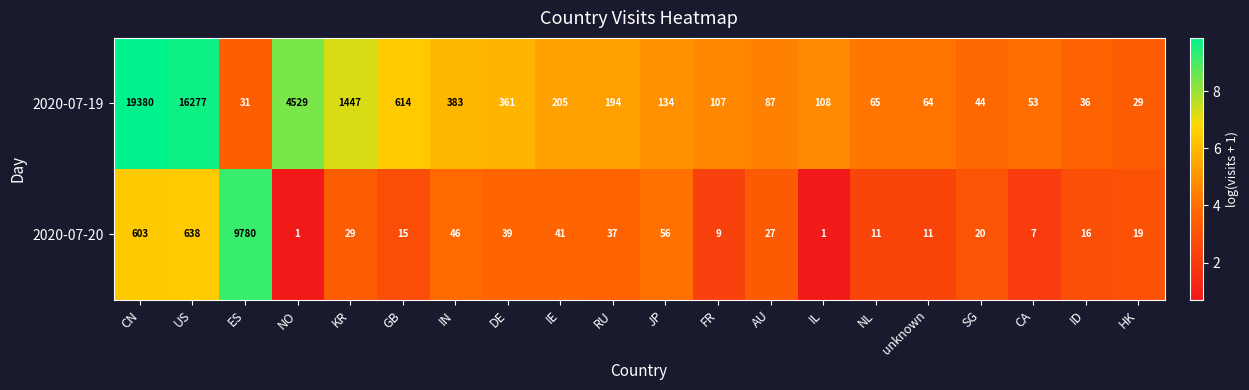

At which category is the sum across all series the highest?

CN